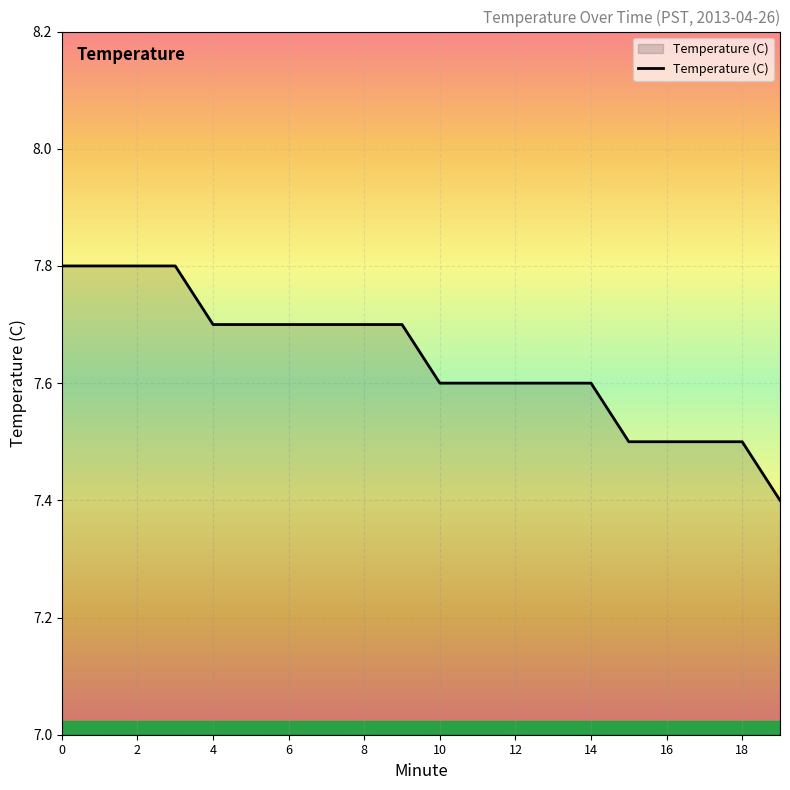

What is the minimum value shown in the chart?

7.4